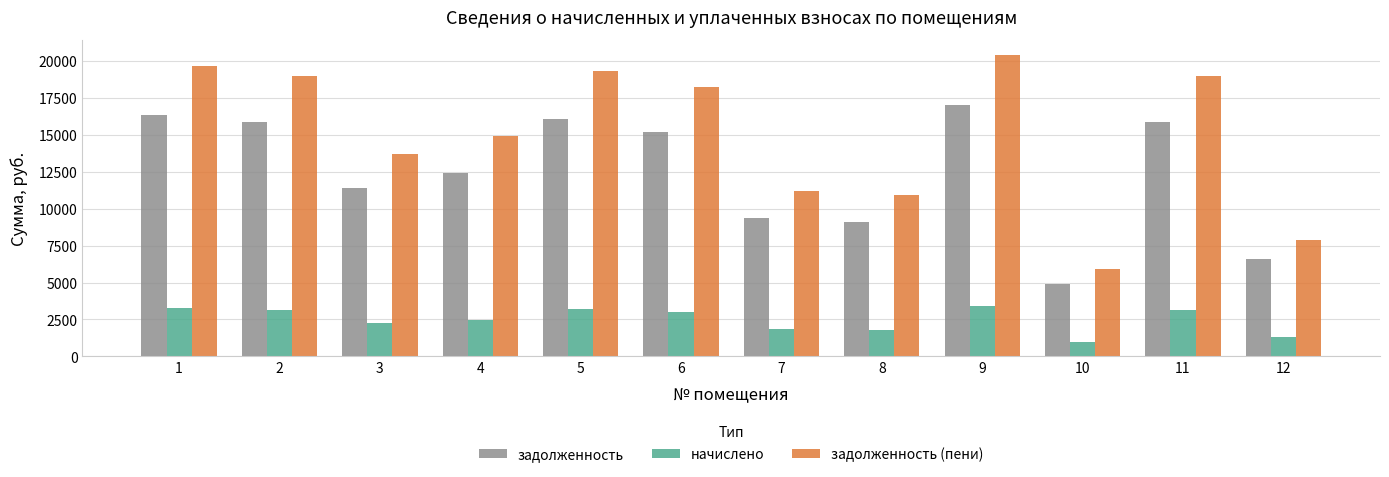

What is the difference between the maximum and second lowest values in the задолженность (пени) series?

12497.9